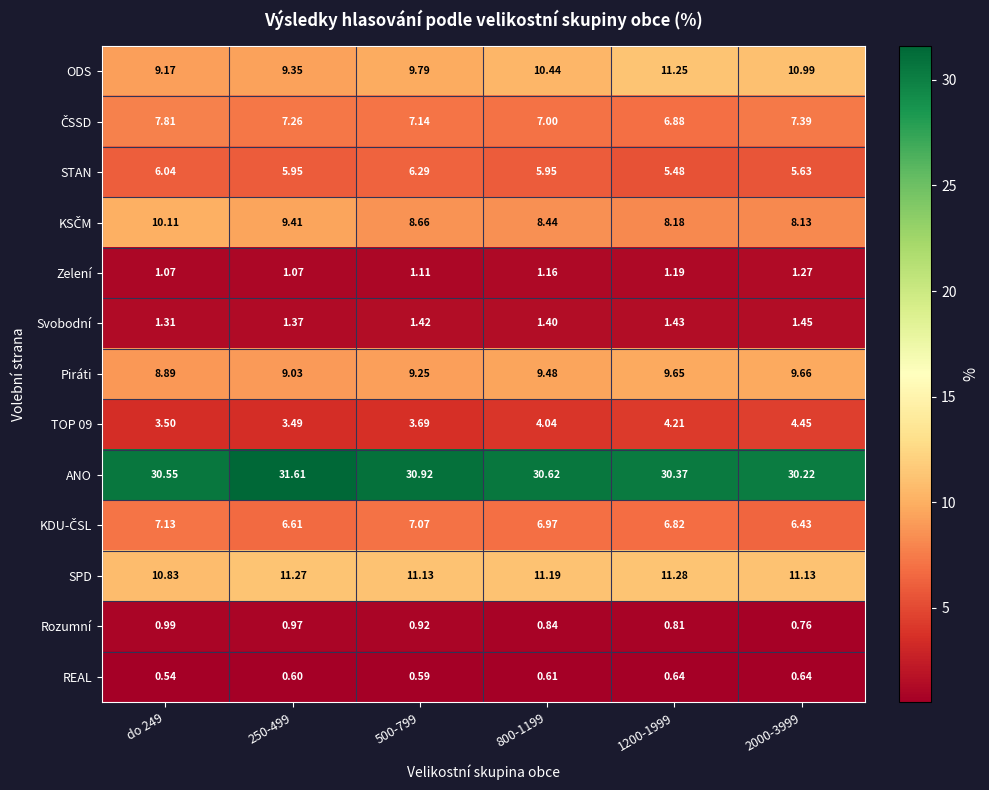

What is the difference between the highest and lowest values at 1200-1999?

29.7